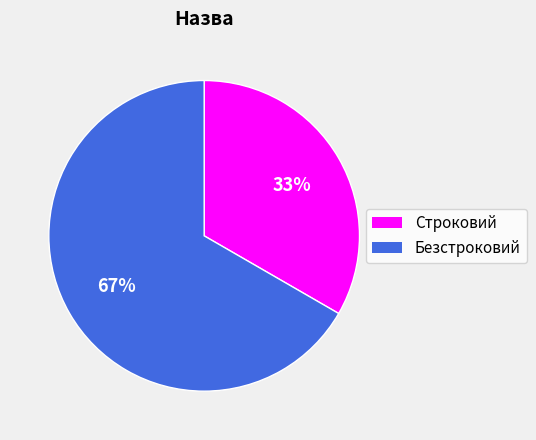

What is the smallest slice in the pie chart?

Строковий